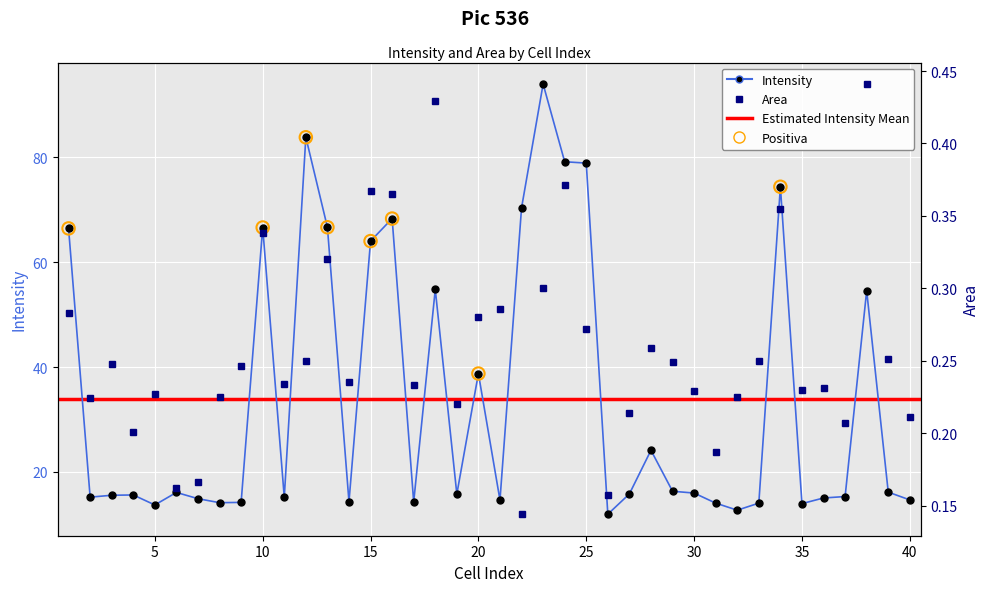

Which series has the largest Y range (max minus min)?

Intensity